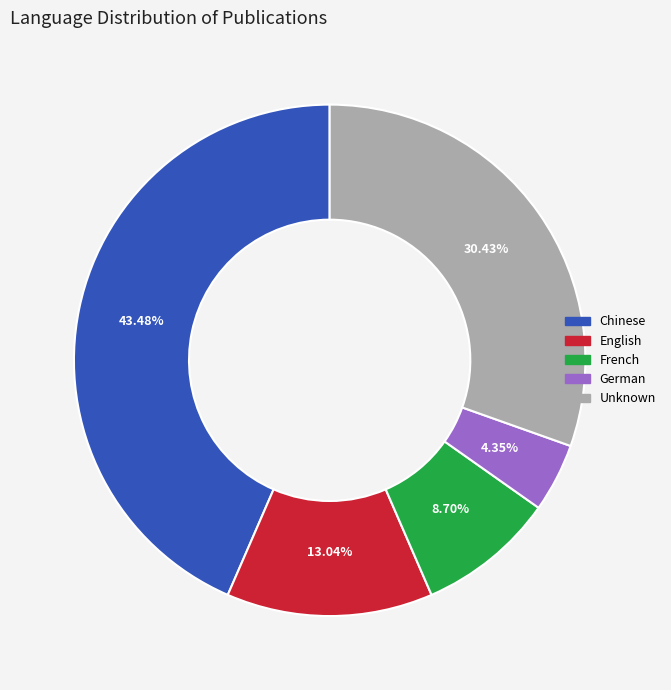

Does any single category account for the majority?

No